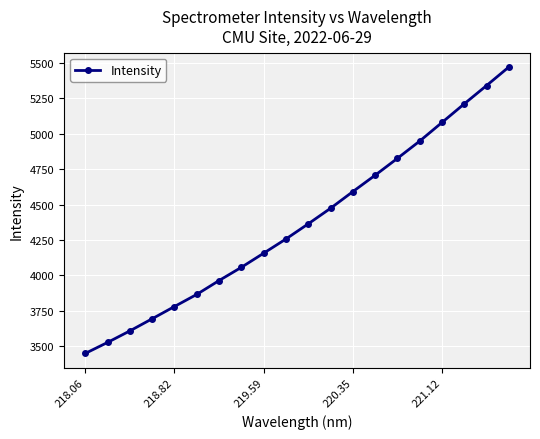

Reading left to right, list all the values displayed in this chart.

3449.6	3527.2	3608.5	3694.1	3780.5	3866.1	3963.7	4057.2	4156.7	4257.1	4363.9	4473.6	4591.1	4706.7	4825.8	4947.6	5079.0	5210.4	5339.4	5470.1